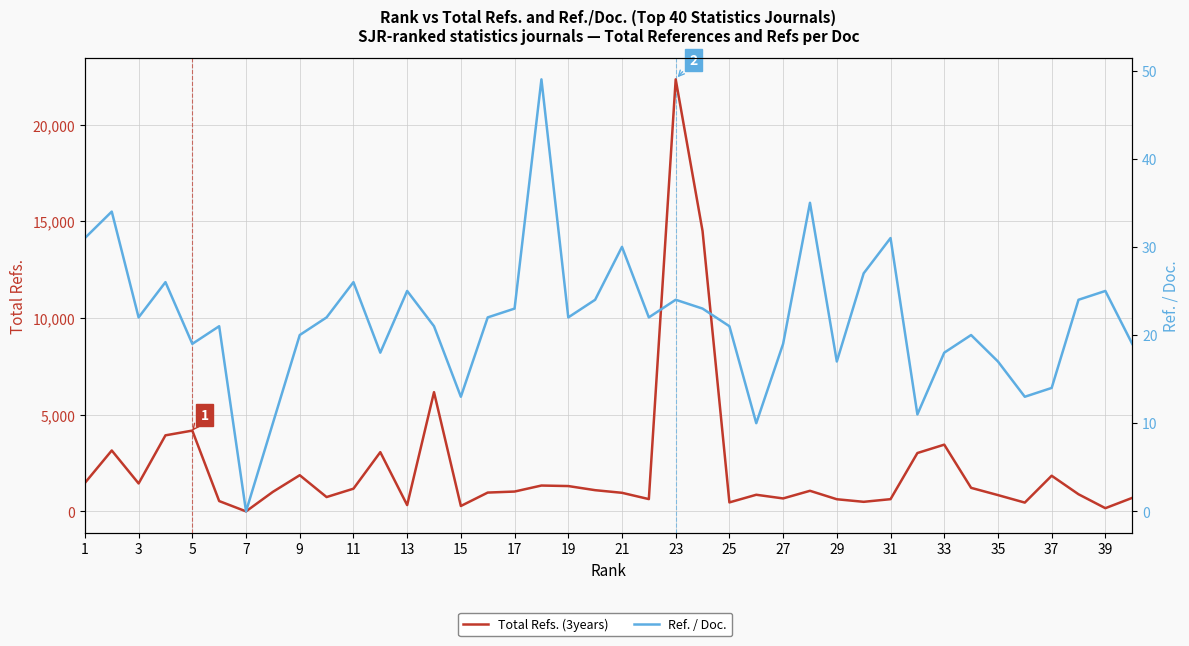

True or false: Total Refs. (3years) and Ref. / Doc. intersect in this chart.

False